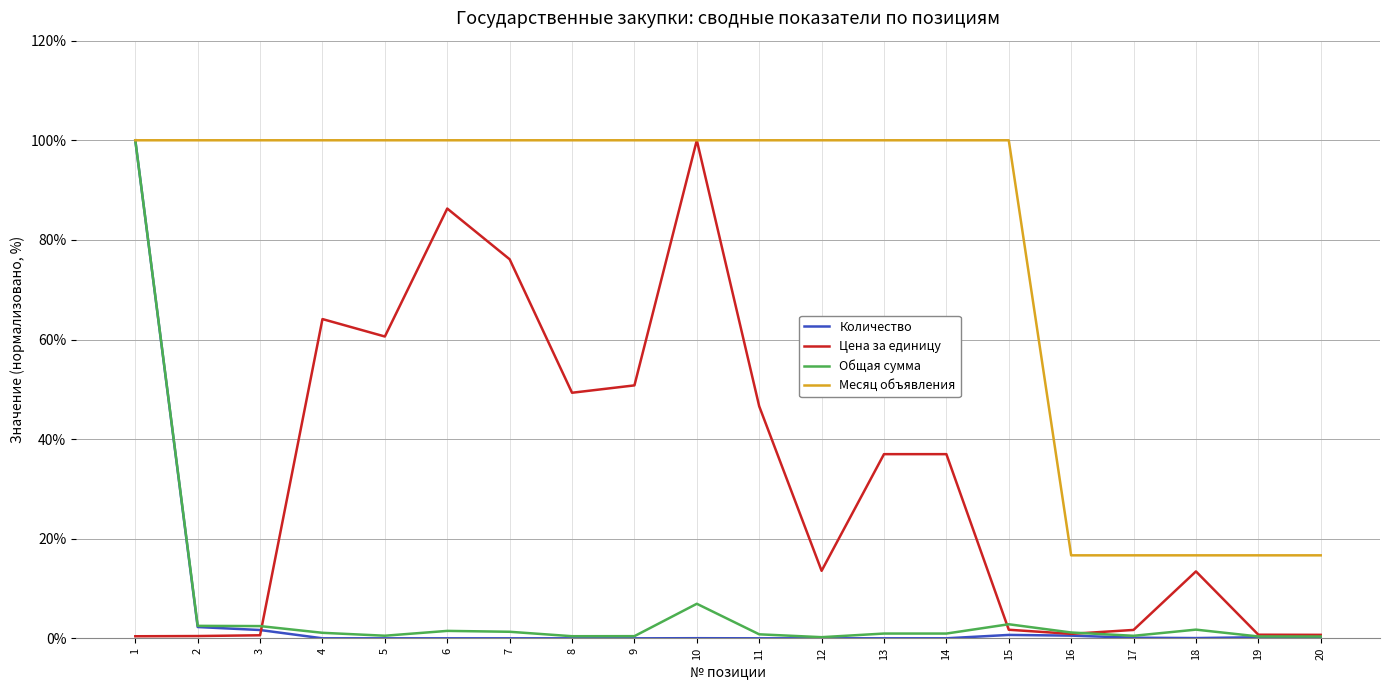

The value of Месяц объявления at 10 is 100.0. True or false?

True